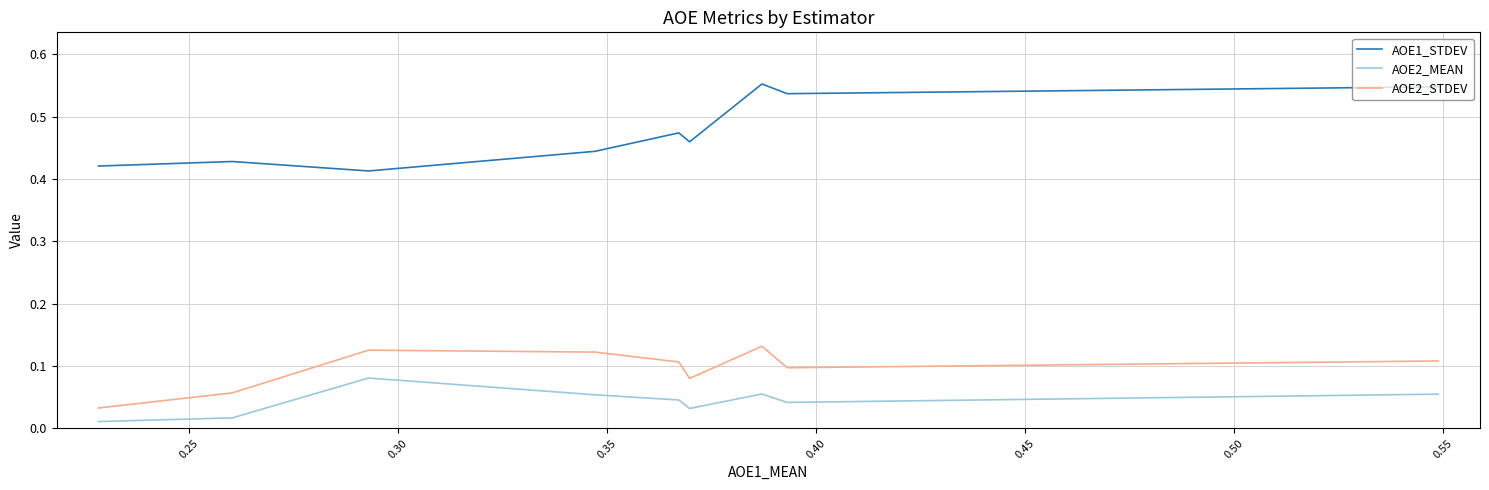

List the series in order of their peak value, lowest first.

AOE2_MEAN, AOE2_STDEV, AOE1_STDEV